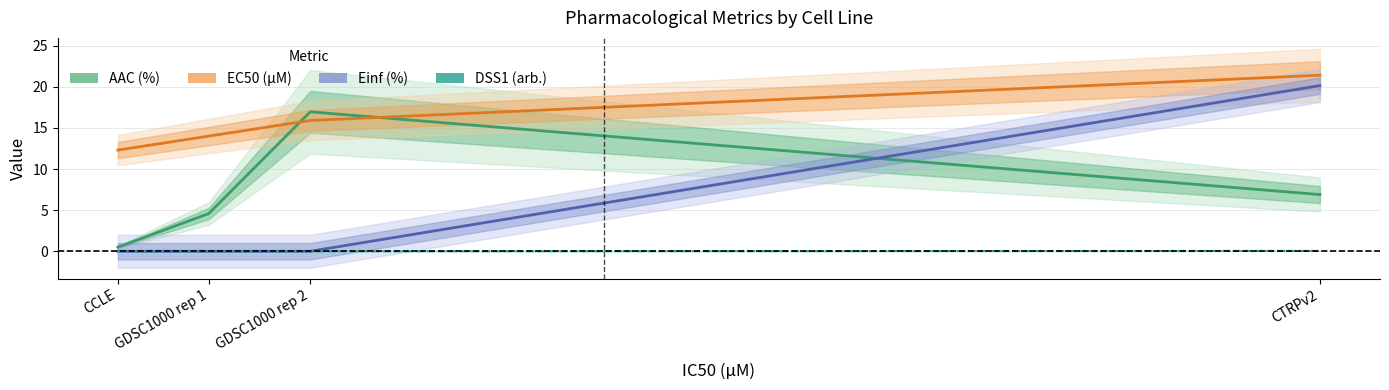

The value of EC50 (µM) at GDSC1000 rep 2 is 7.1. True or false?

False